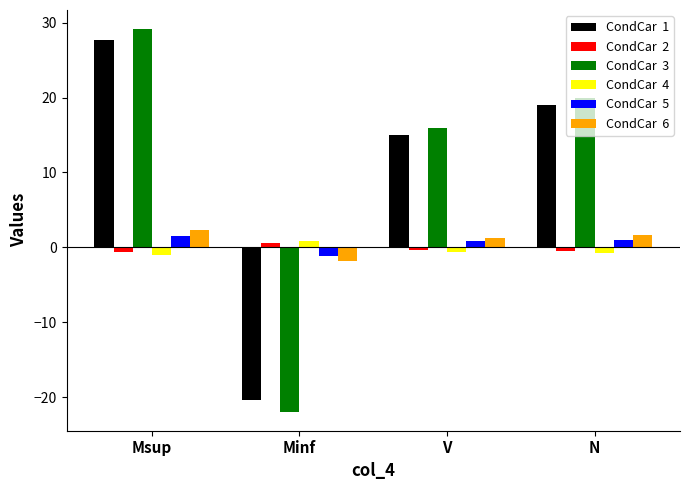

How many distinct data groups are displayed?

6